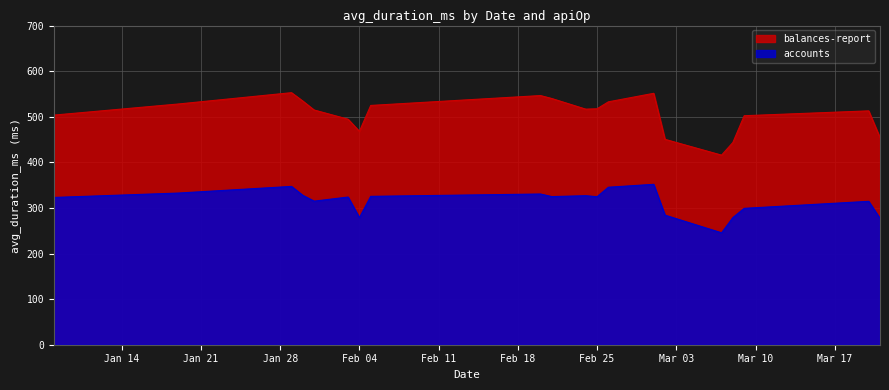

What is the spread (max minus min) of values at 2020-03-09?

203.1